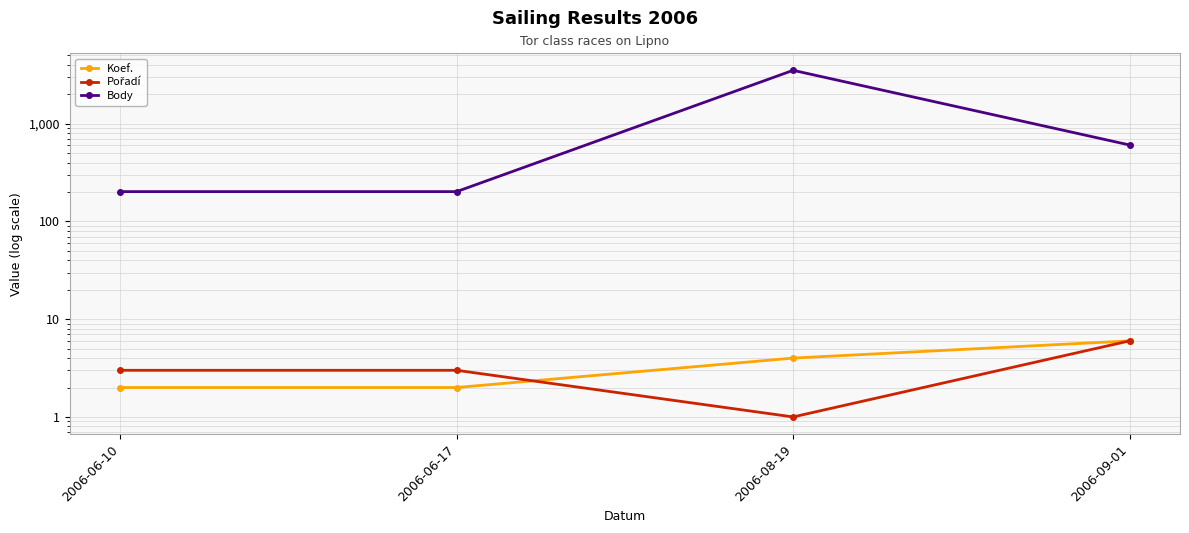

Which series has the widest spread of values?

Body